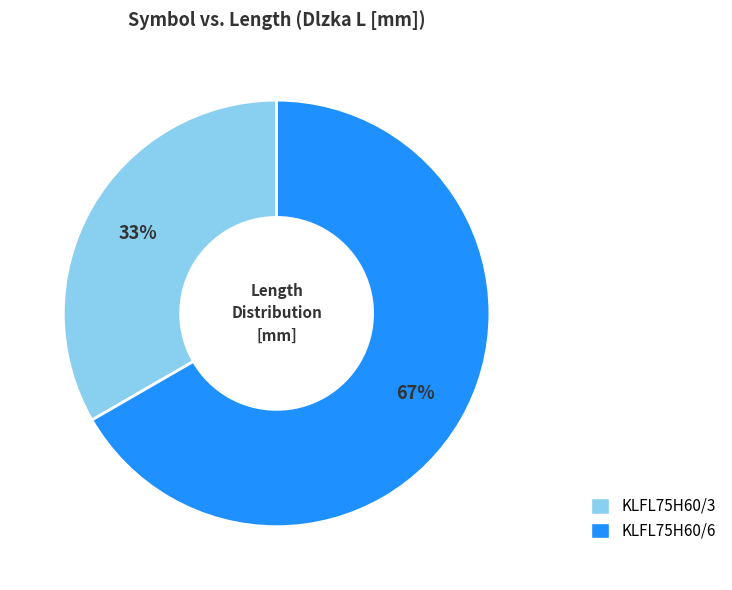

How many slices are in this pie chart?

2